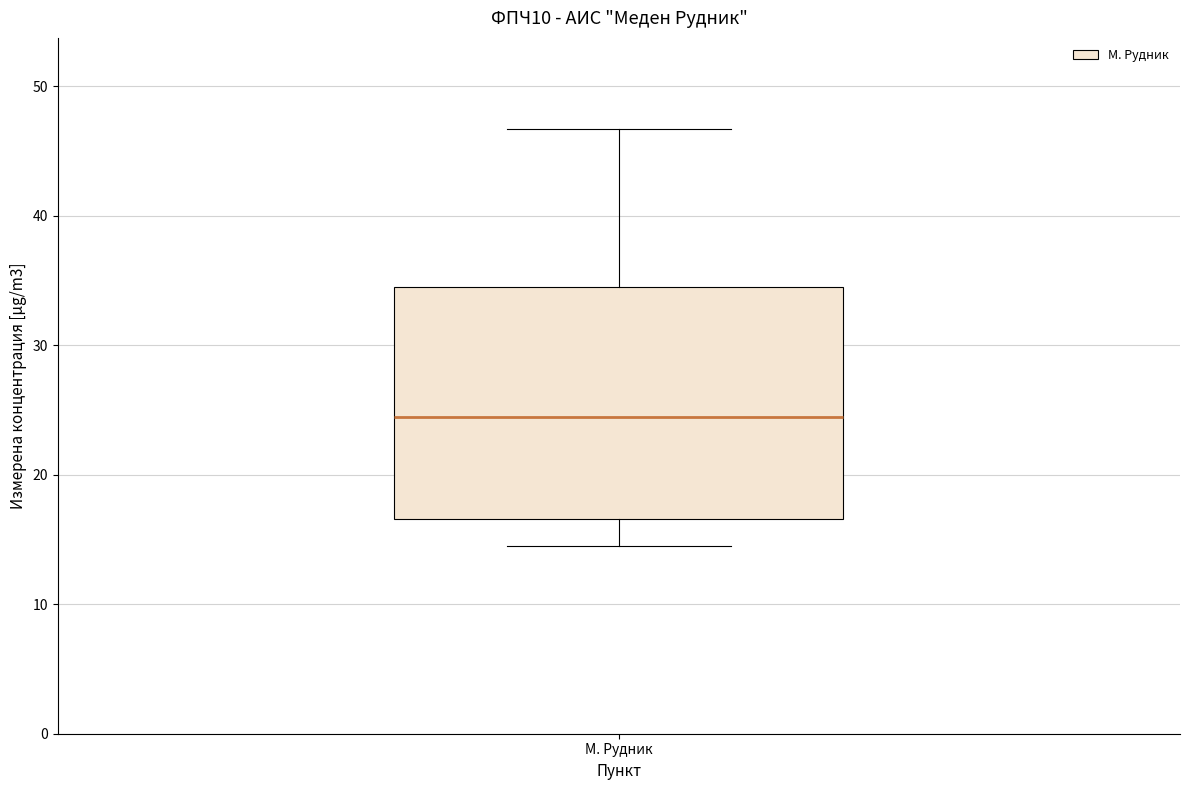

Read this box plot against the y-axis: the position of the median line, the range covered by the box, and the ends of both whiskers. The values are not printed on the chart, so give them approximately, as read against the axis.

median 24, box 17 to 35, whiskers 15 to 47